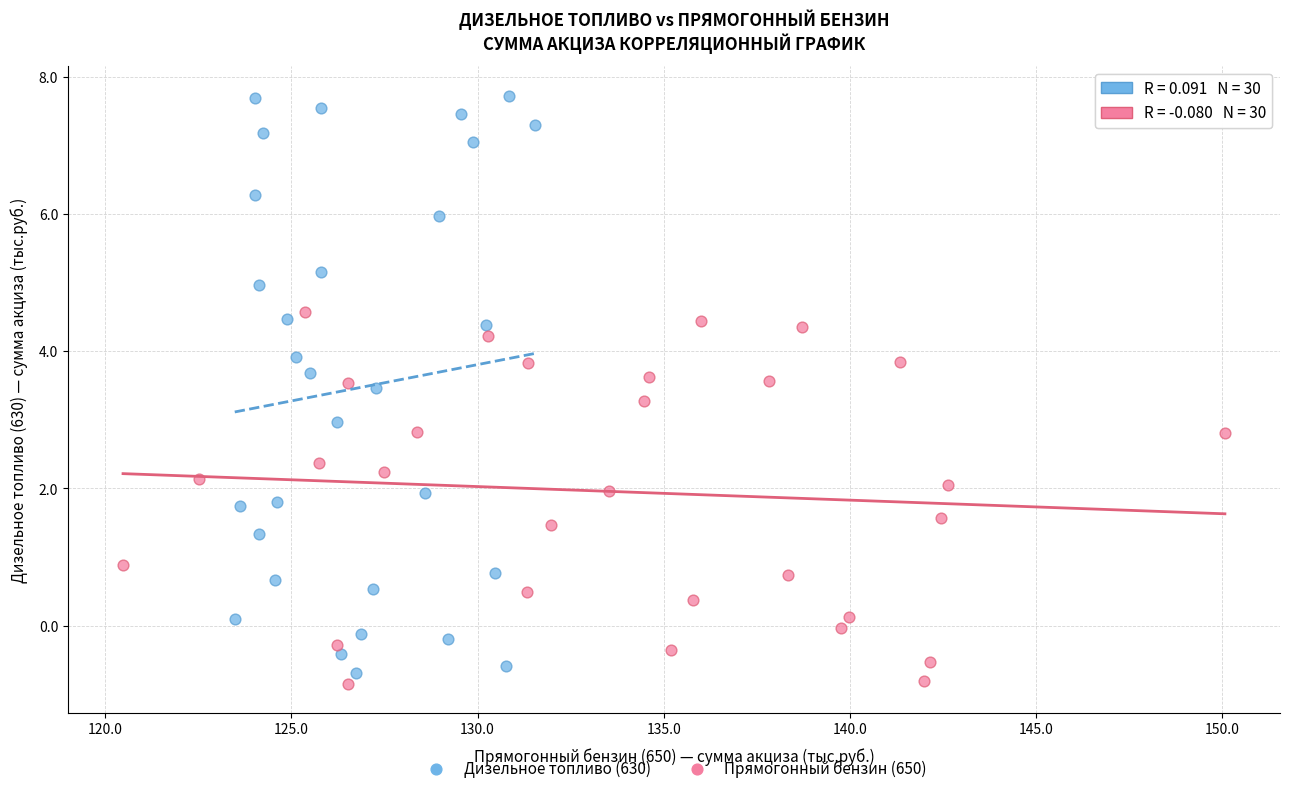

Which series reaches the maximum Y coordinate?

Дизельное топливо (630)